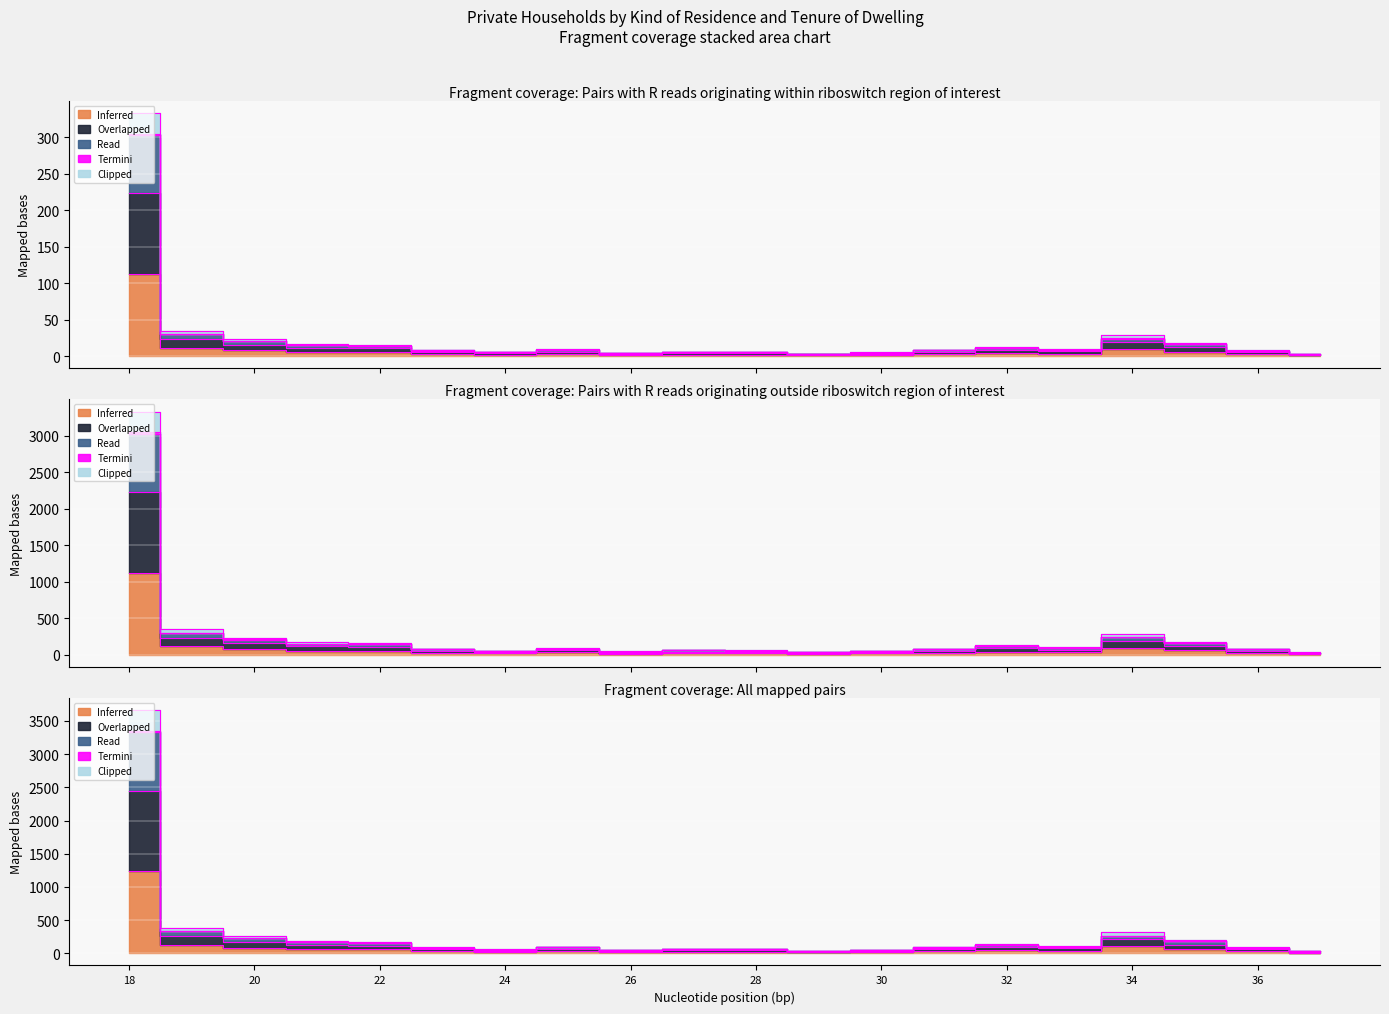

List the labels in order of Termini value, smallest first.

37, 29, 26, 30, 24, 28, 27, 36, 23, 31, 25, 33, 32, 22, 21, 35, 20, 34, 19, 18